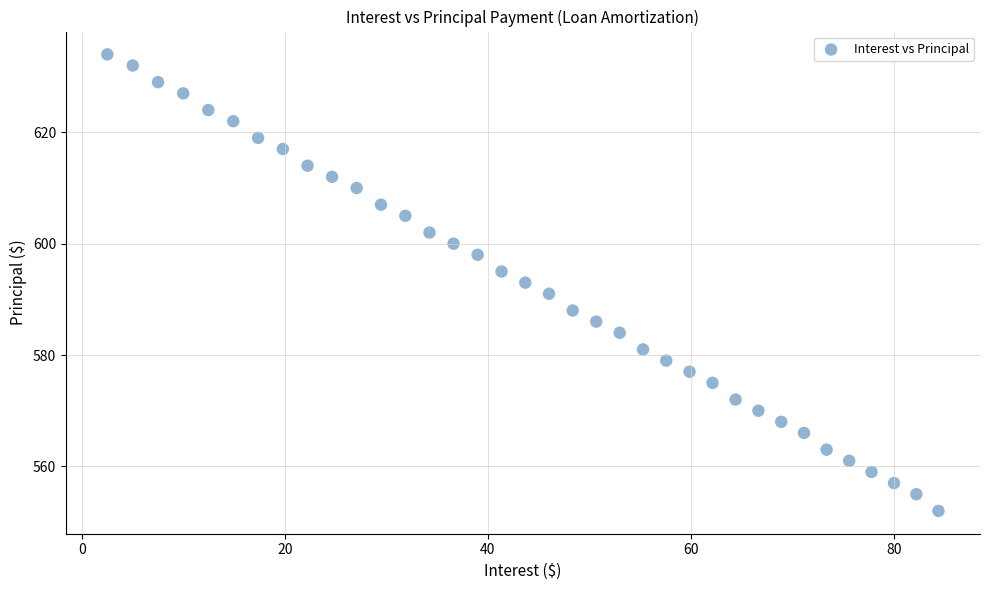

What is the range of Y values (max minus min)?

82